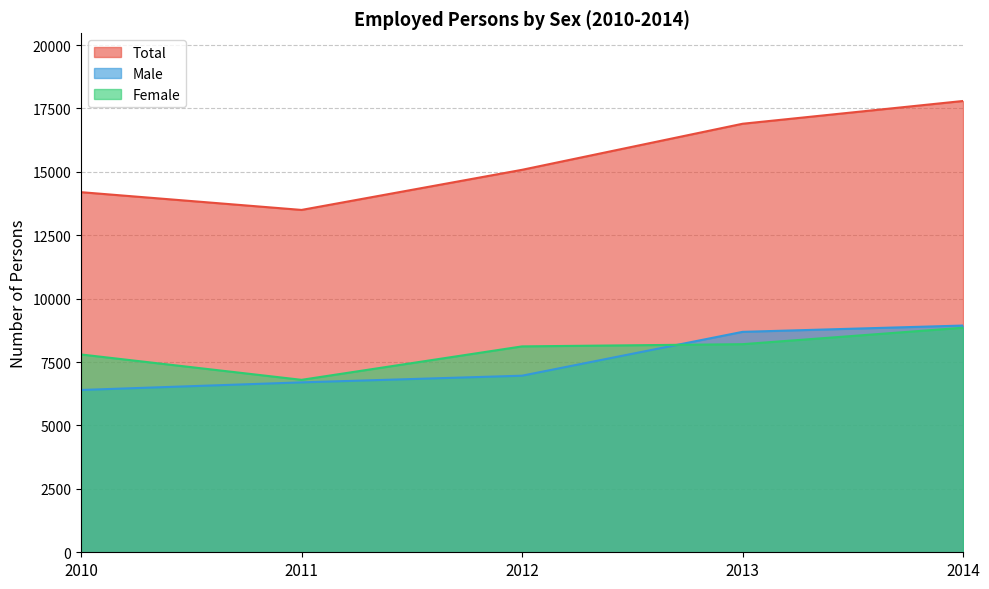

Which has a higher value, 2010 or 2013?

2013